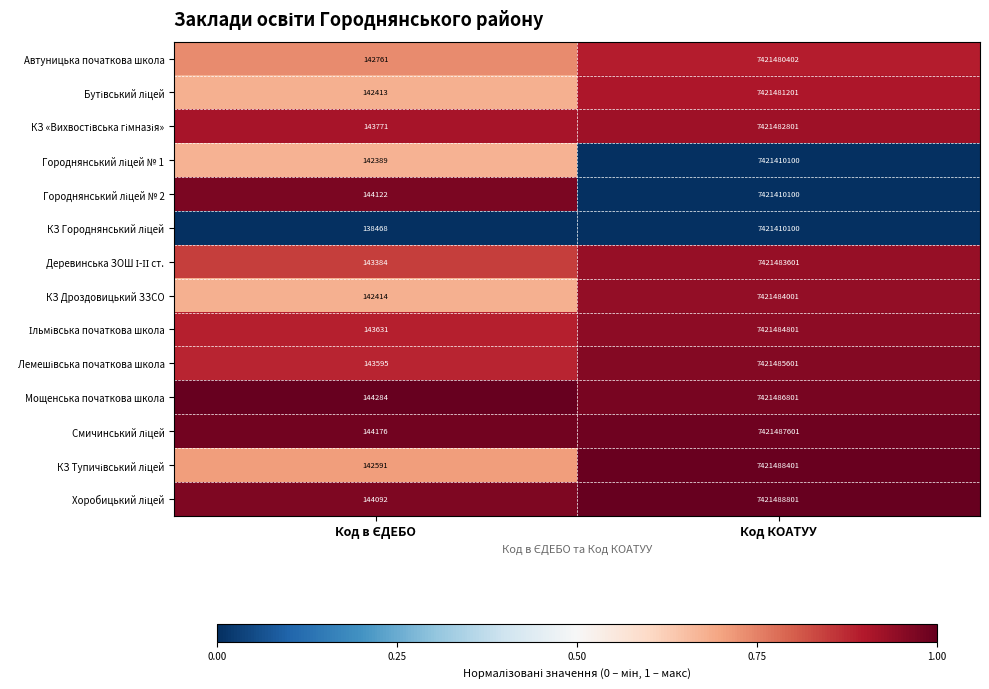

What is the sum of all Мощенська початкова школа values?

7421631085